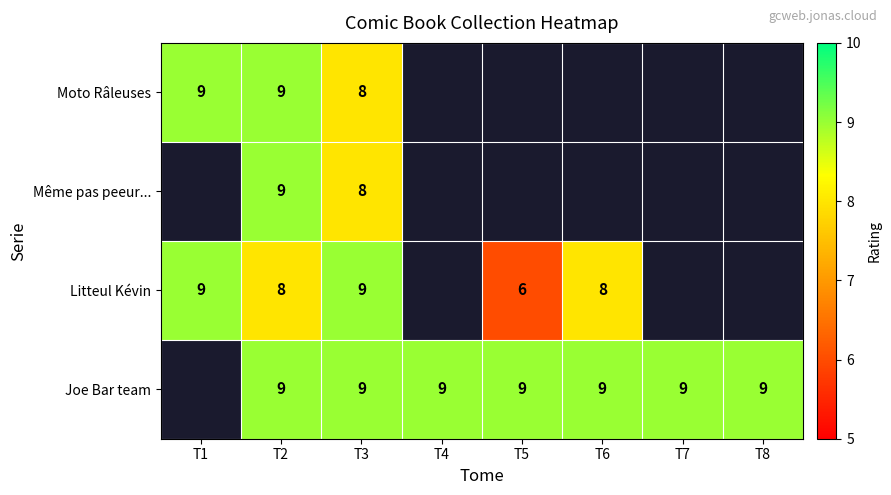

The value of Litteul Kévin at T5 is 2. True or false?

False